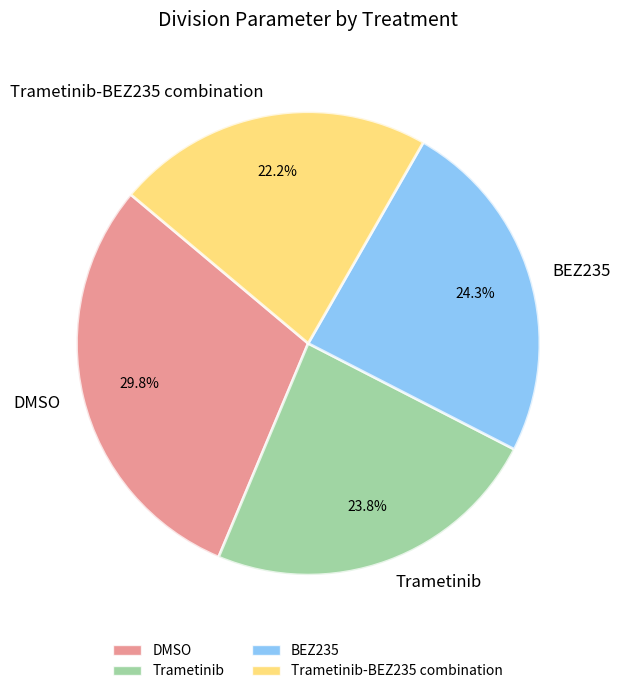

To the nearest percent, what is the difference between the largest and smallest slice percentages?

8%